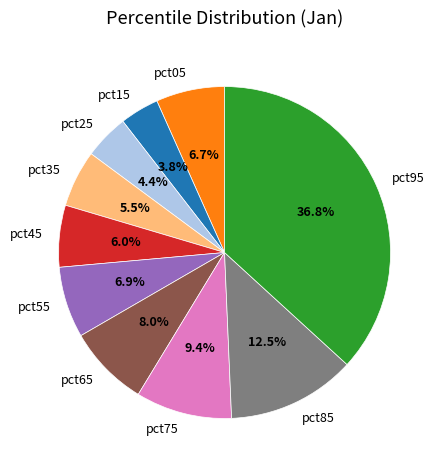

To the nearest percent, what portion does pct05 represent?

7%